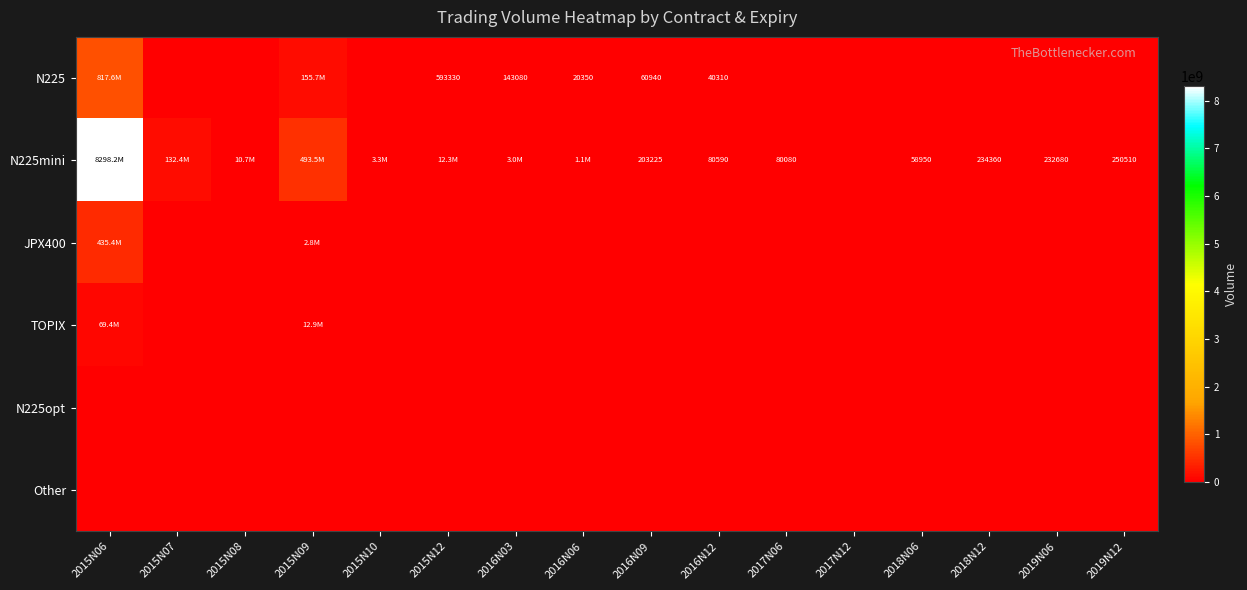

The JPX400 series shows -203034897.1 at 2015N07. True or false?

False